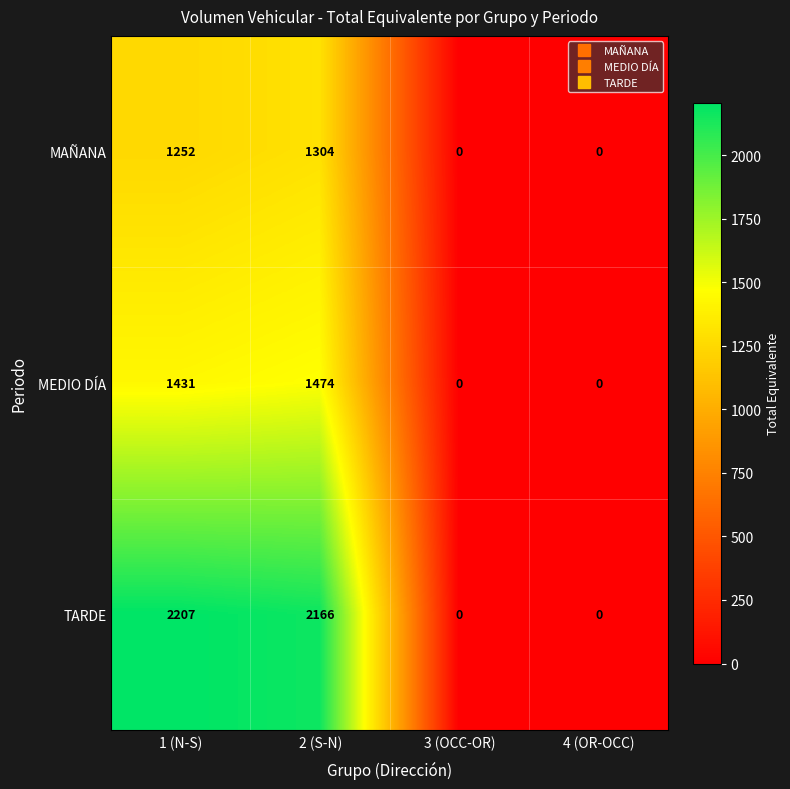

Where is TARDE nearest to the value 1103?

2 (S-N)